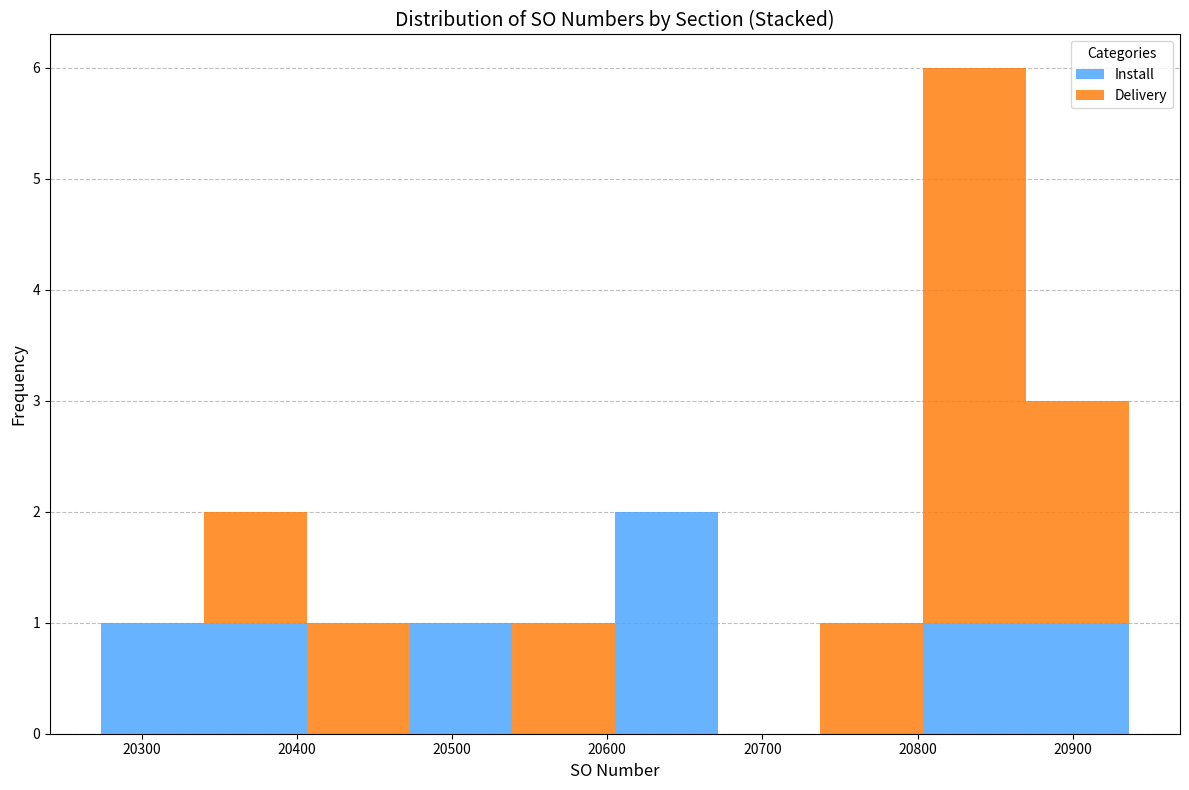

Reading left to right, transcribe this chart: for each stacked bar, give the range it covers on the x-axis and its total height. Neither the bar edges nor the heights are printed on the chart, so give them approximately, as read against the axes.

20270 to 20340: 1
20340 to 20410: 2
20410 to 20470: 1
20470 to 20540: 1
20540 to 20610: 1
20610 to 20670: 2
20670 to 20740: 0
20740 to 20800: 1
20800 to 20870: 6
20870 to 20940: 3